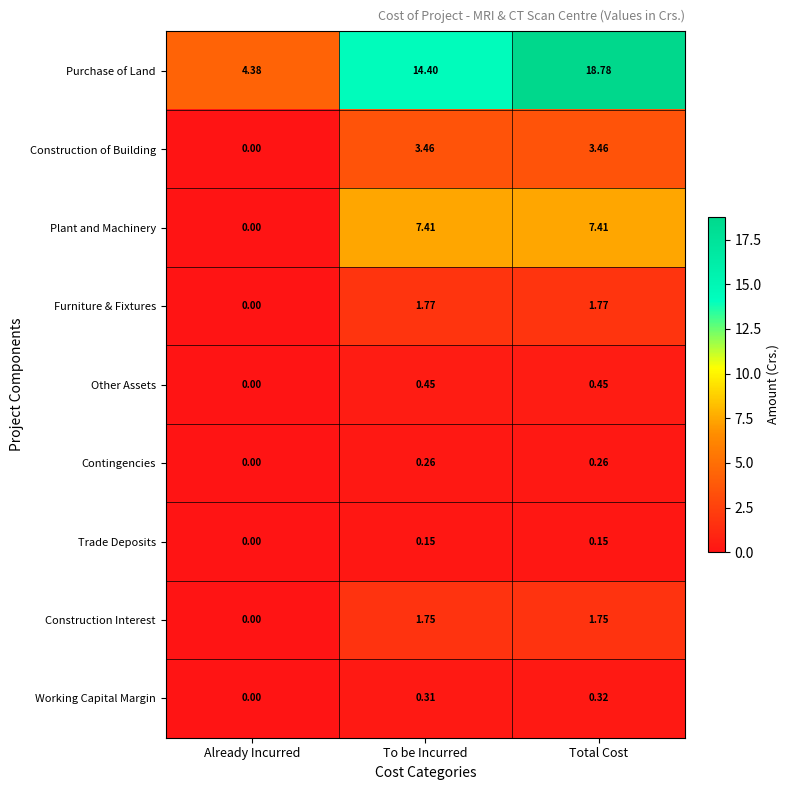

At To be Incurred, list the series in order from largest to smallest.

Purchase of Land, Plant and Machinery, Construction of Building, Furniture & Fixtures, Construction Interest, Other Assets, Working Capital Margin, Contingencies, Trade Deposits